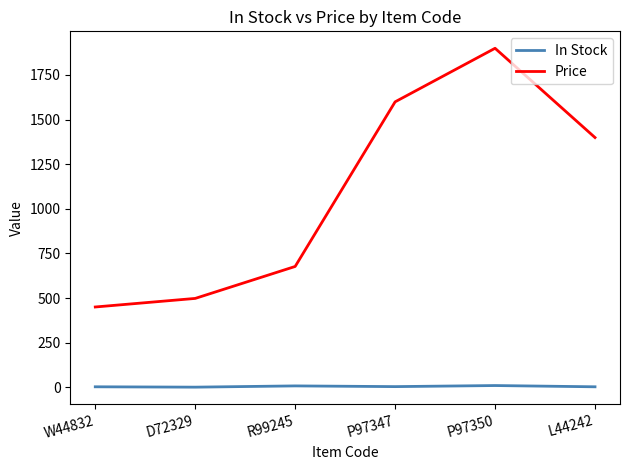

Rank the series by their average value, from highest to lowest.

Price, In Stock